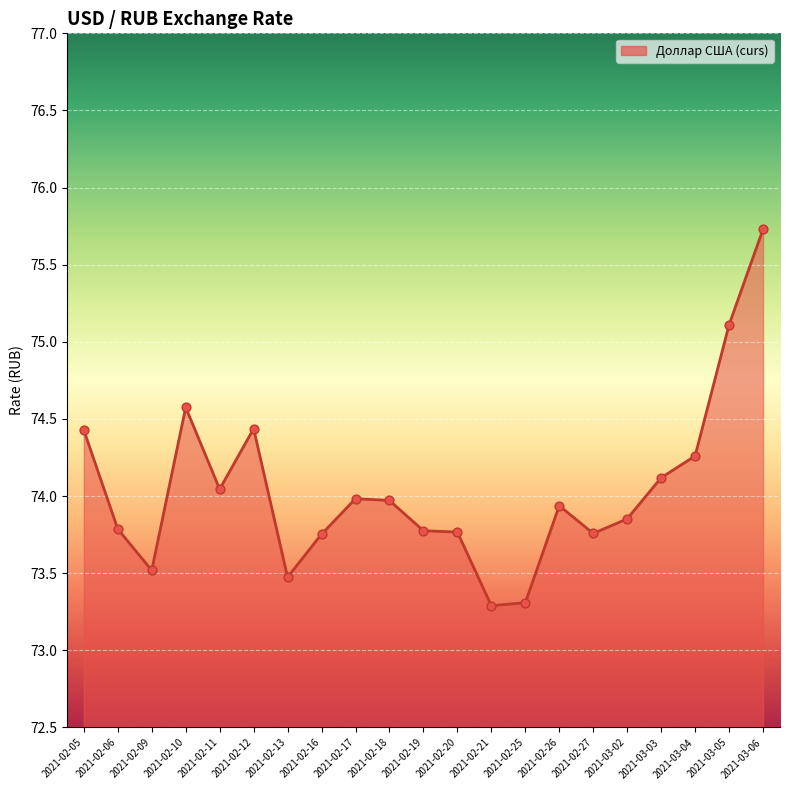

Approximately how many times larger is the value at 2021-02-09 compared to 2021-02-05?

1.0